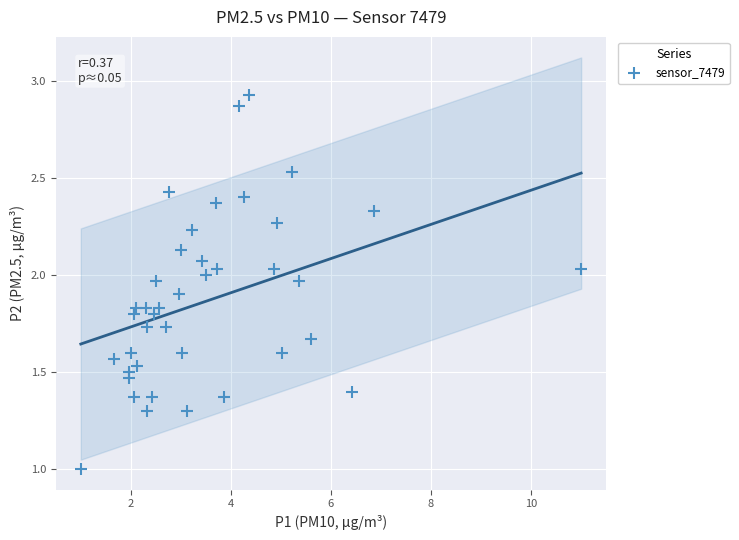

What is the range of Y values (max minus min)?

1.9